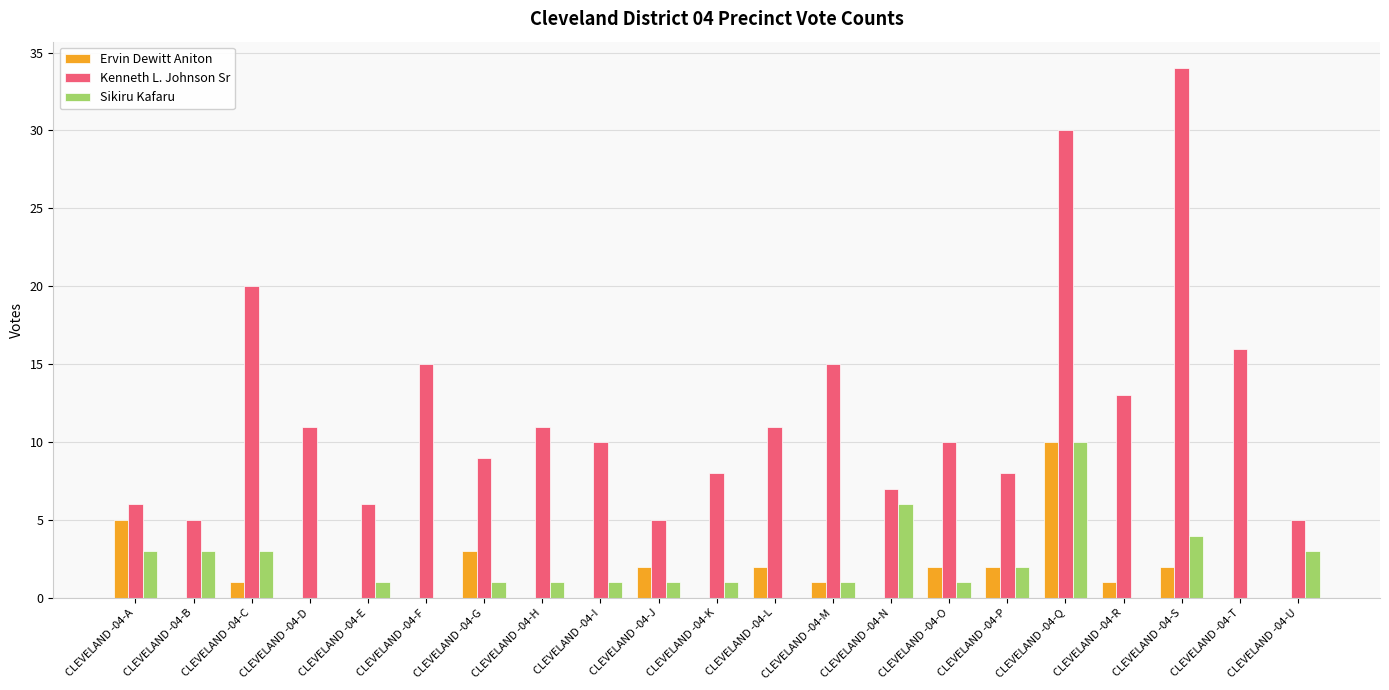

What is the highest value of the Kenneth L. Johnson Sr series?

34